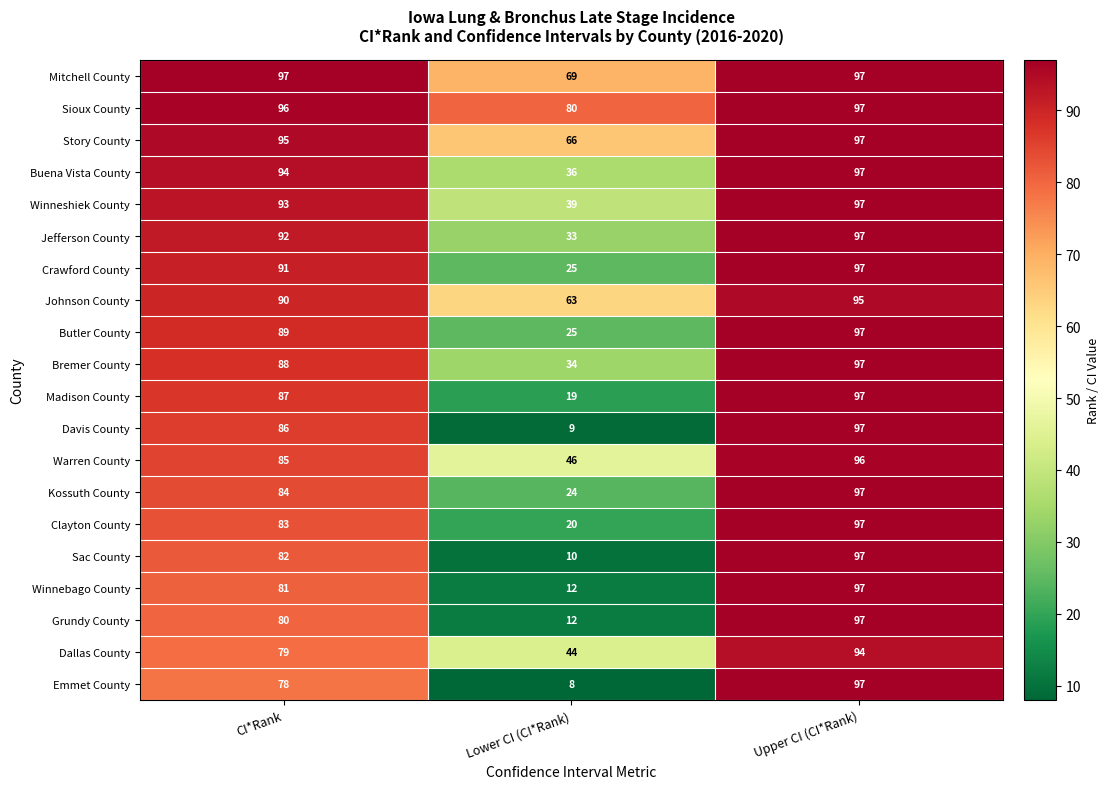

Which series has the widest spread of values?

Emmet County